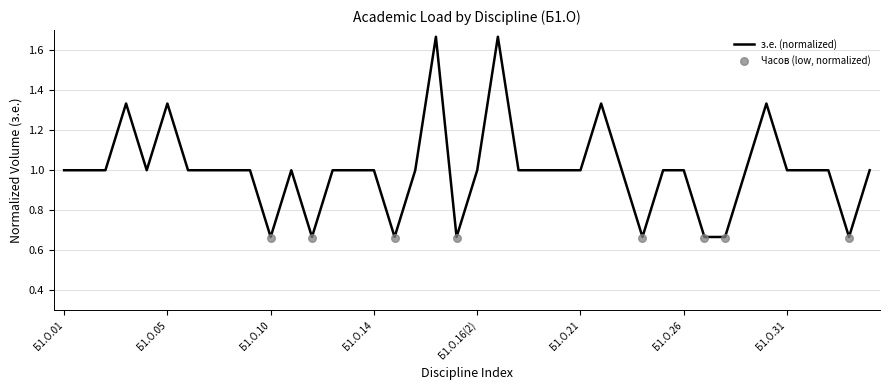

Which has a higher value, Б1.О.08 or Б1.О.15?

Б1.О.08